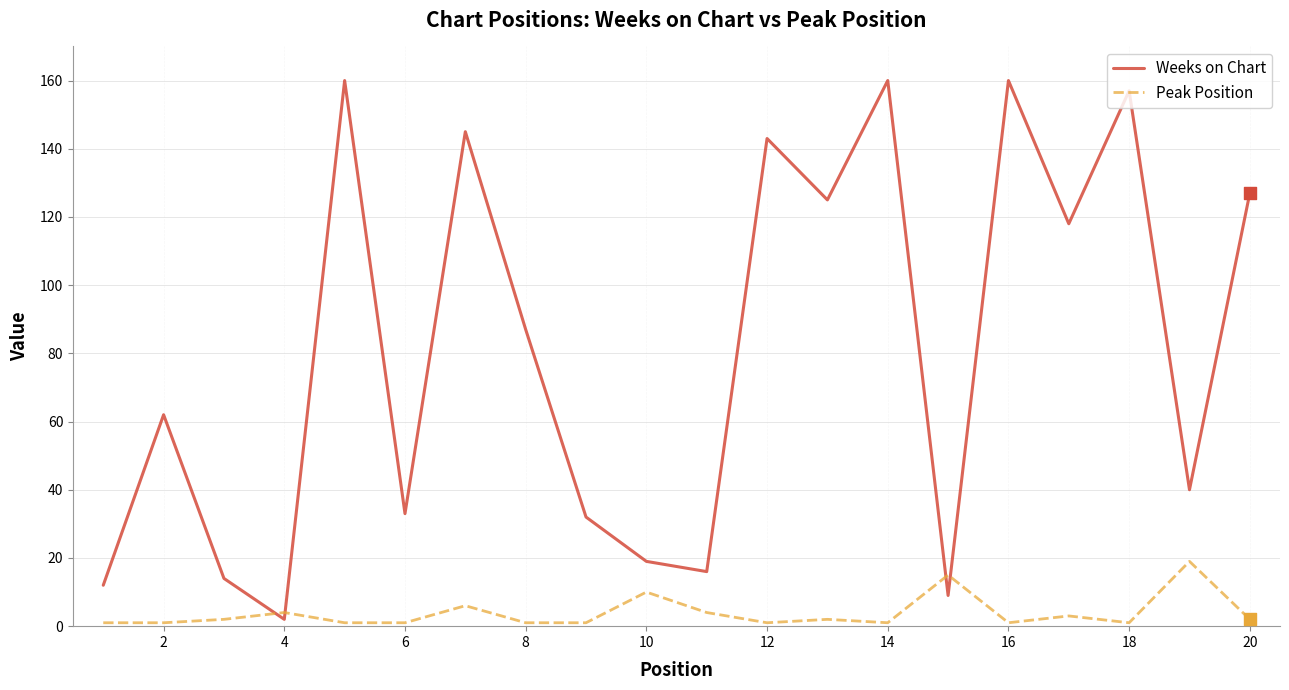

Which series has the widest spread of values?

Weeks on Chart